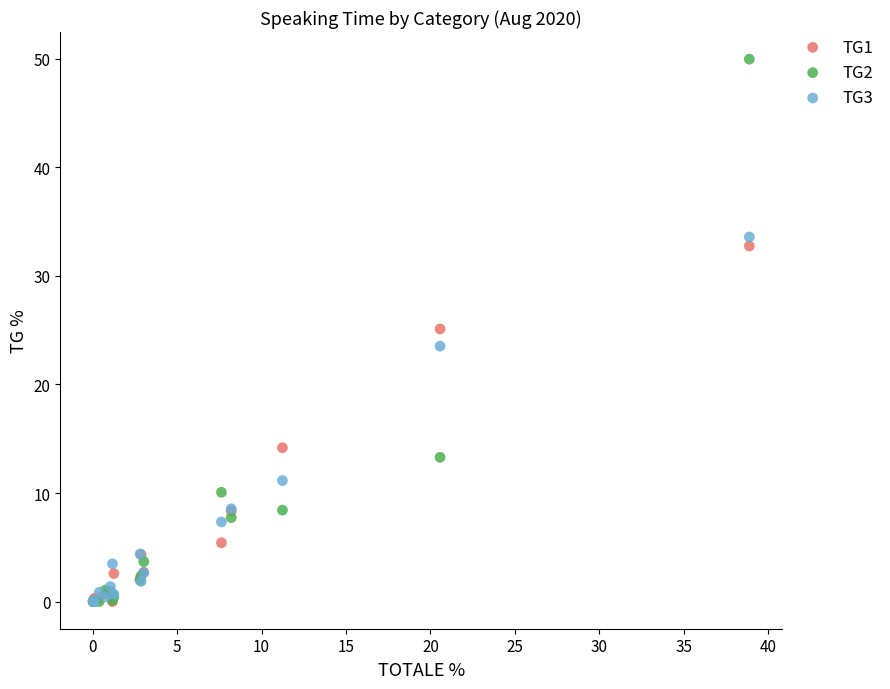

Which series has the widest spread of Y values?

TG2